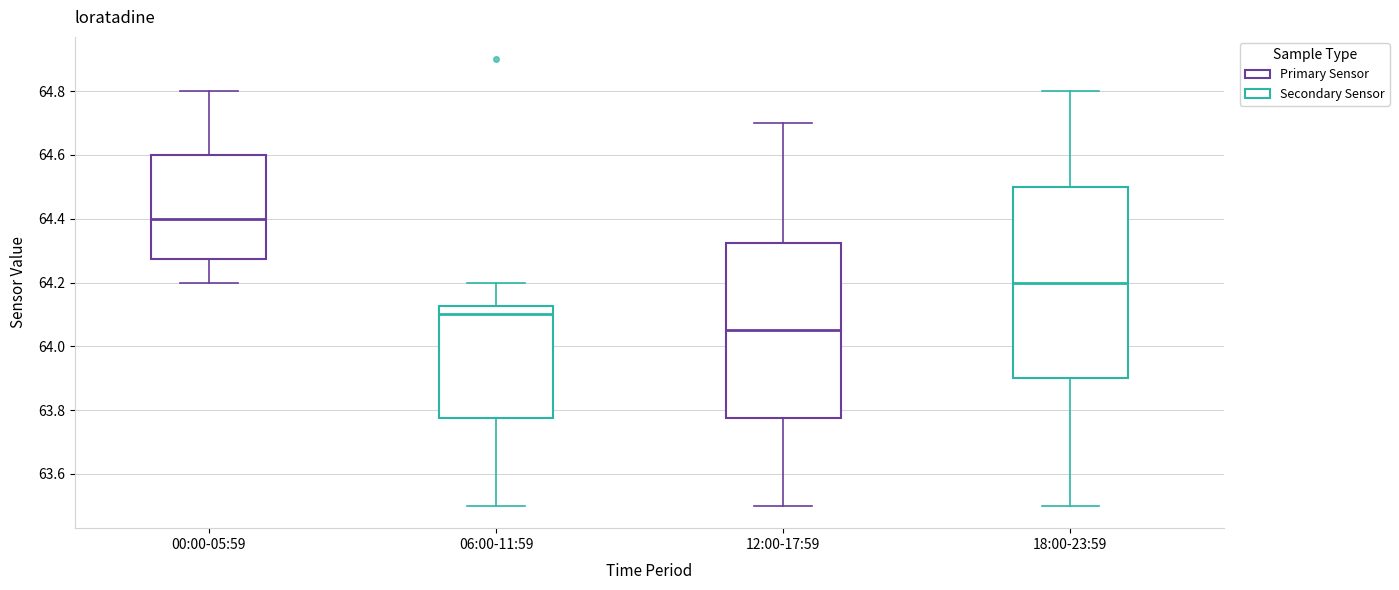

Comparing the boxes themselves (not the whiskers), which one is the tallest?

18:00-23:59